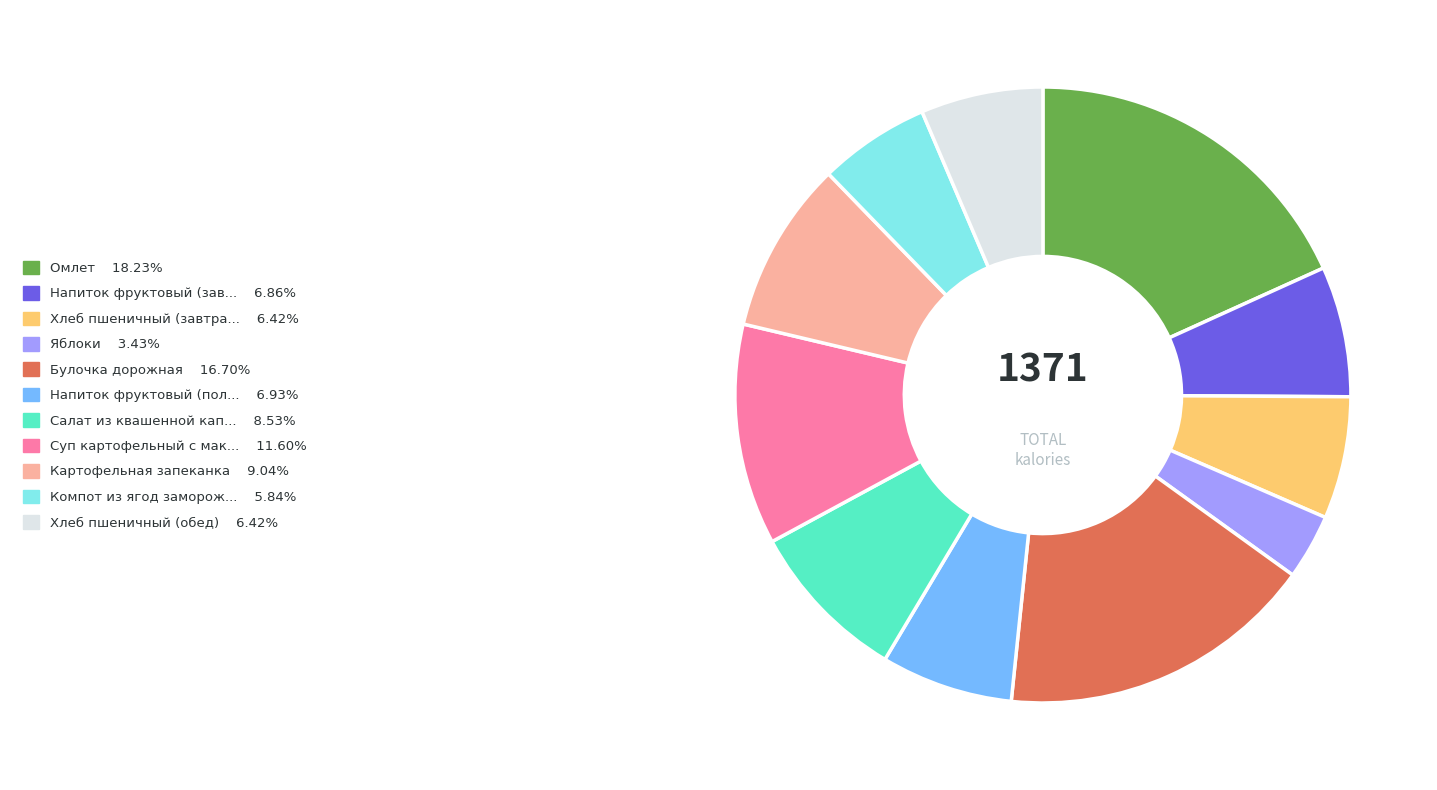

Is there a majority slice in this chart?

No